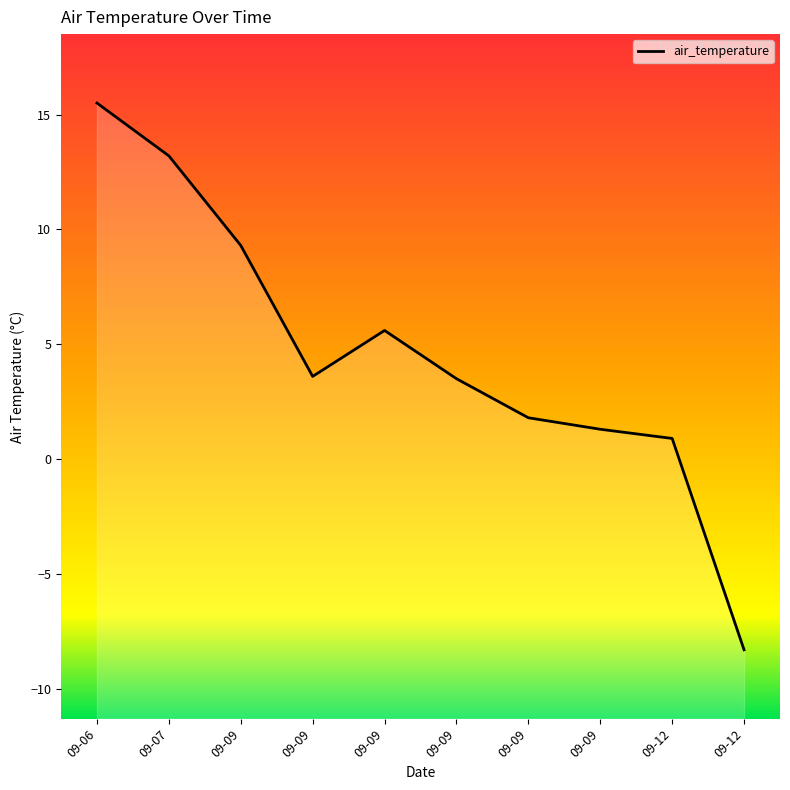

True or false: there are more than 0 points higher than both neighbors.

True